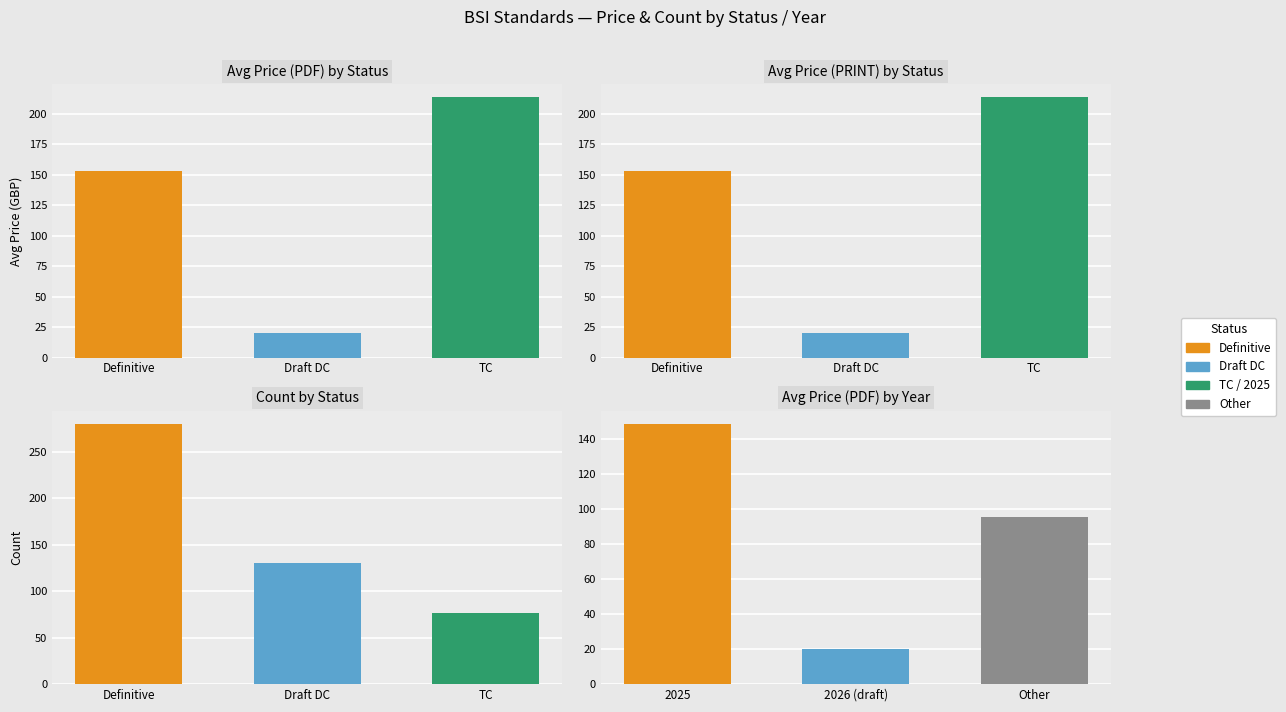

The value of Draft (DC) at 0 is 29. True or false?

False